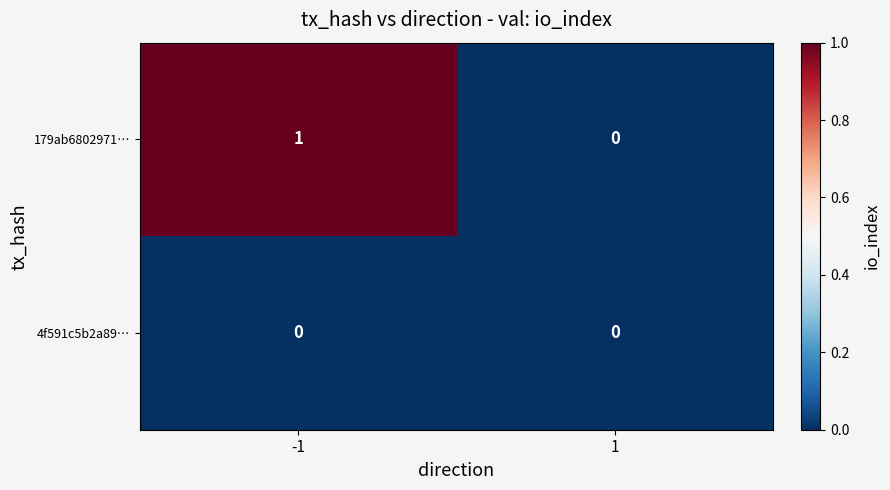

Rank the series at -1 from highest to lowest value.

179ab6802971…, 4f591c5b2a89…